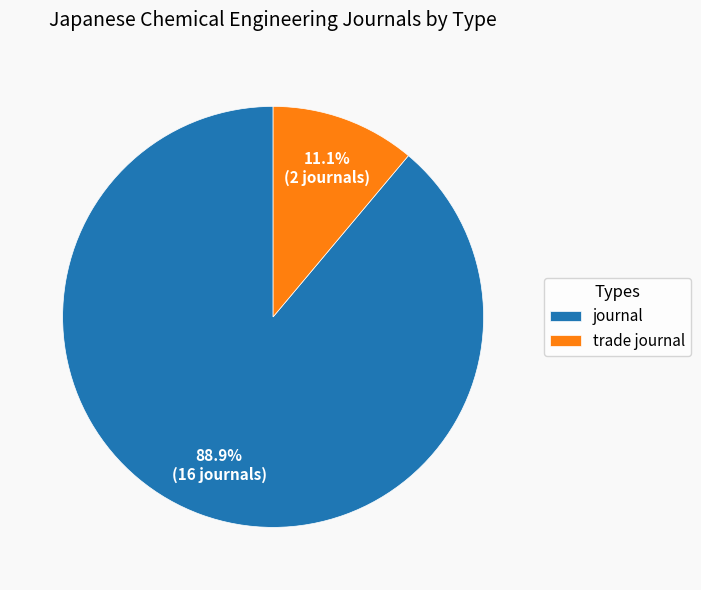

The journal slice represents 79% of the pie. True or false?

False